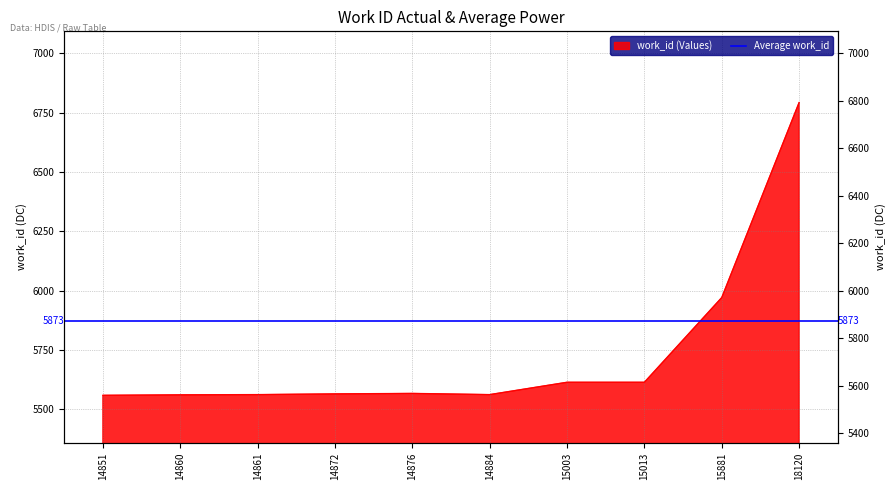

How many categories are shown in the chart?

10